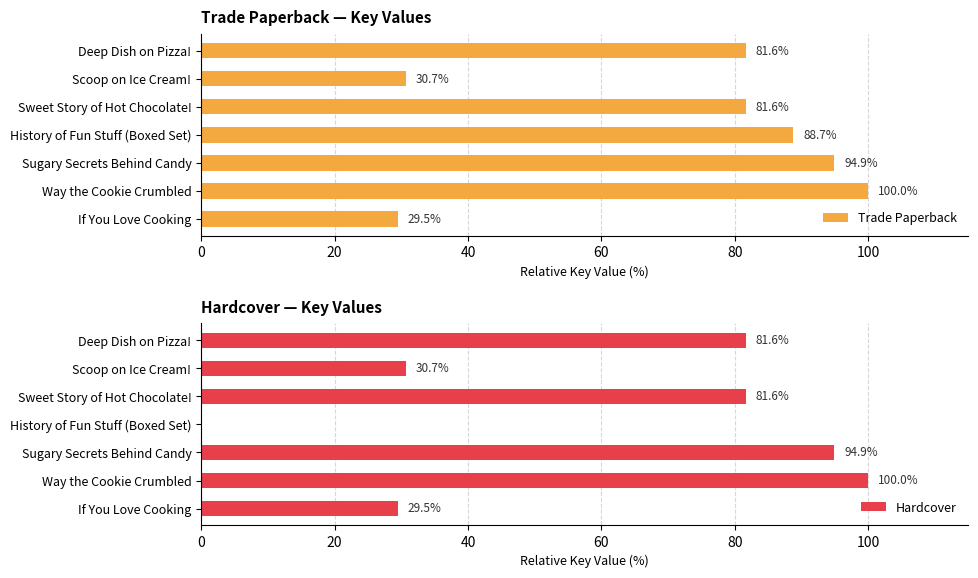

The Trade Paperback series shows 19.0 at If You Love Cooking. True or false?

False